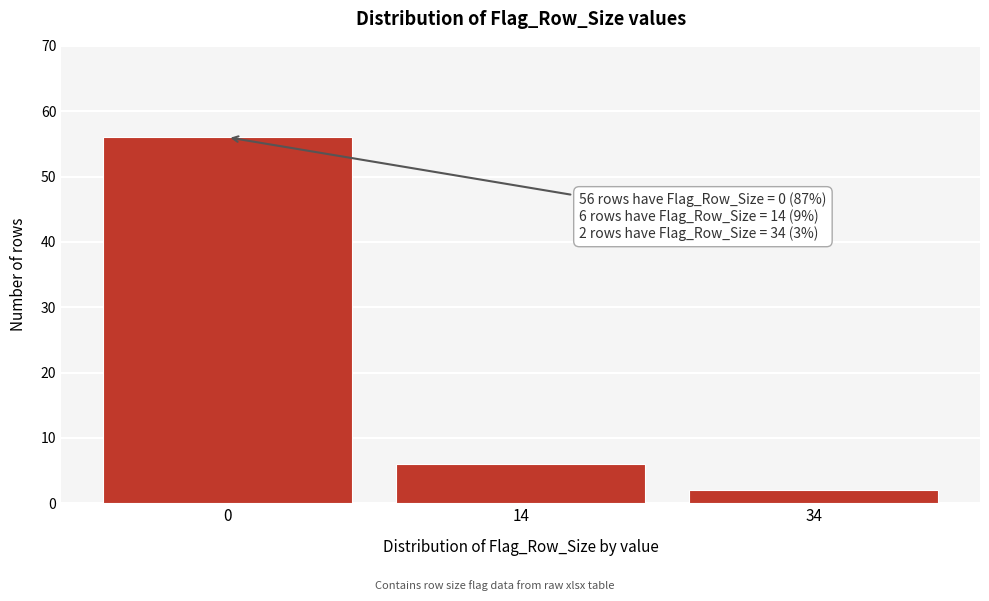

Reading left to right, transcribe all the data shown in this chart.

0=56	14=6	34=2